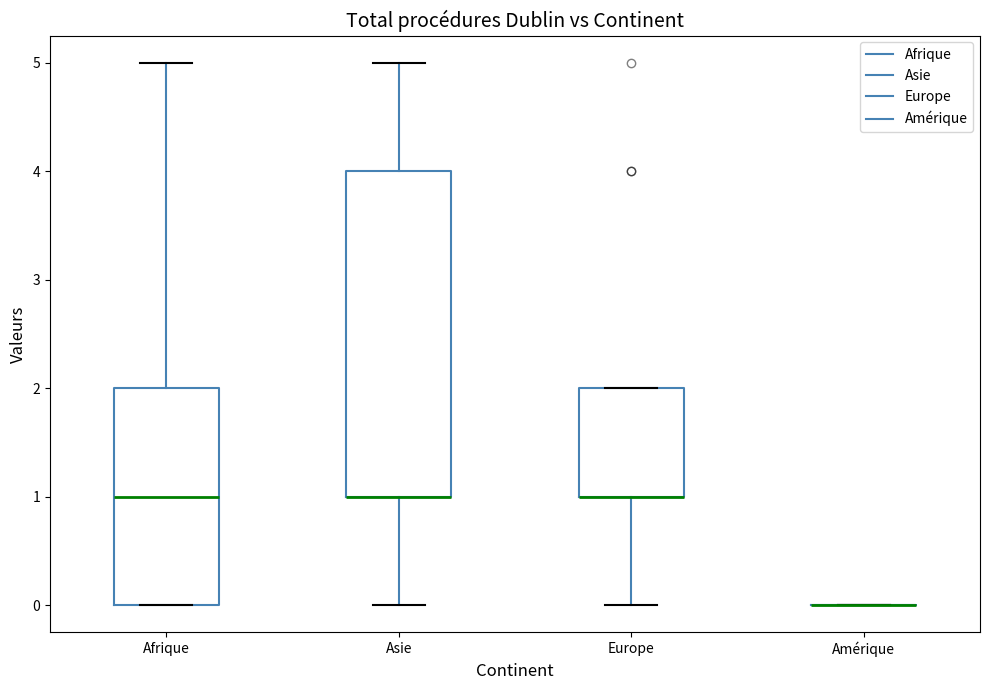

Reading left to right, read every box against the y-axis: the position of its median line, the range the box covers, and the ends of its whiskers. The values are not printed on the chart, so give them approximately, as read against the axis.

Afrique: median 1, box 0 to 2, whiskers 0 to 5
Asie: median 1 (drawn on the box's lower edge), box 1 to 4, whiskers 0 to 5
Europe: median 1 (drawn on the box's lower edge), box 1 to 2, whiskers 0 to 2
Amérique: box collapsed to a line at 0, whiskers 0 to 0